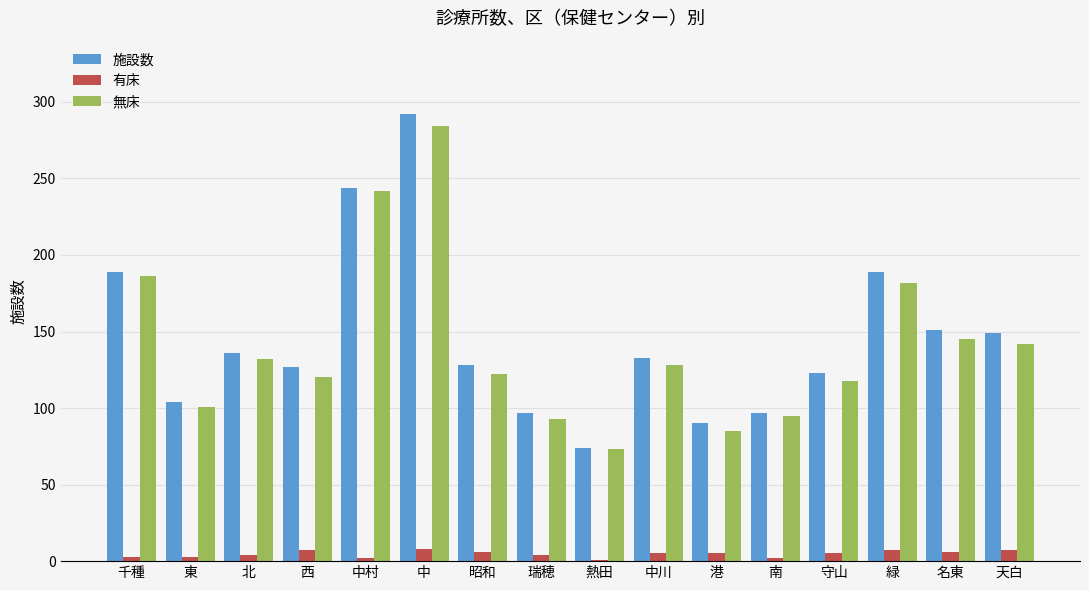

At which category is the sum across all series the highest?

中